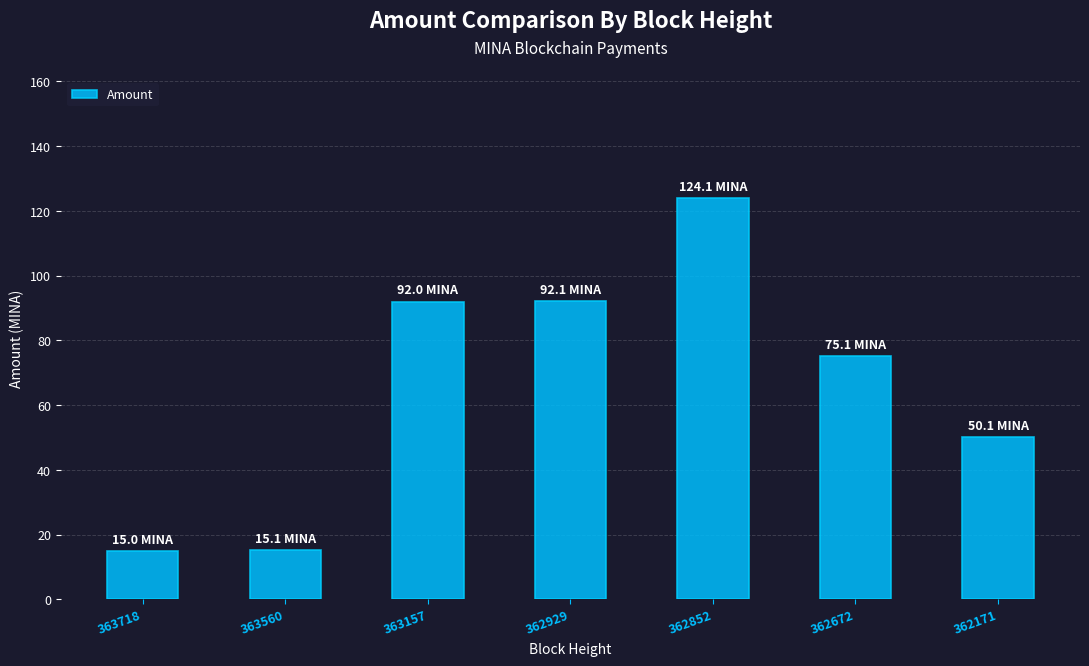

Count the number of categories in the chart.

7